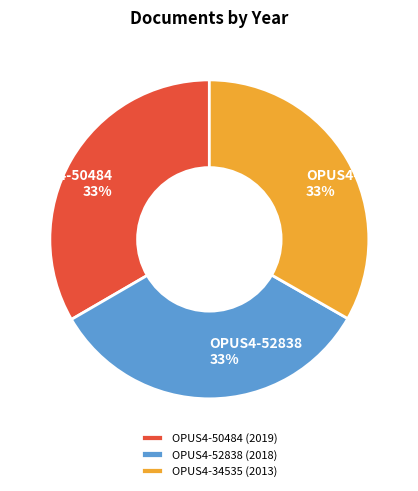

True or false: OPUS4-52838 accounts for 33% of the total.

True